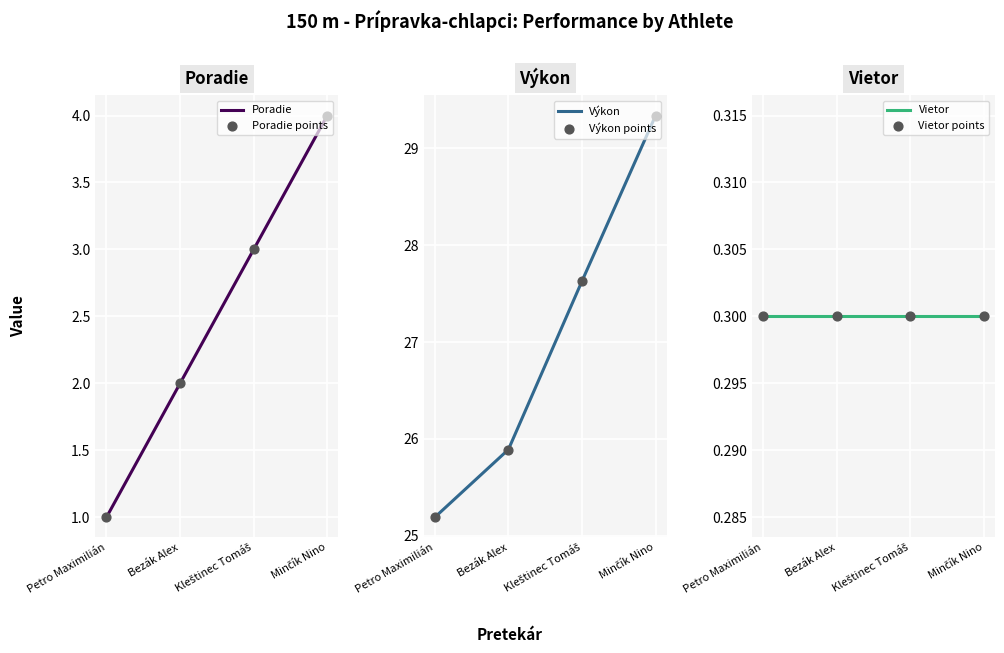

What are all the series names shown in the legend?

Poradie, Poradie points, Výkon, Výkon points, Vietor, Vietor points